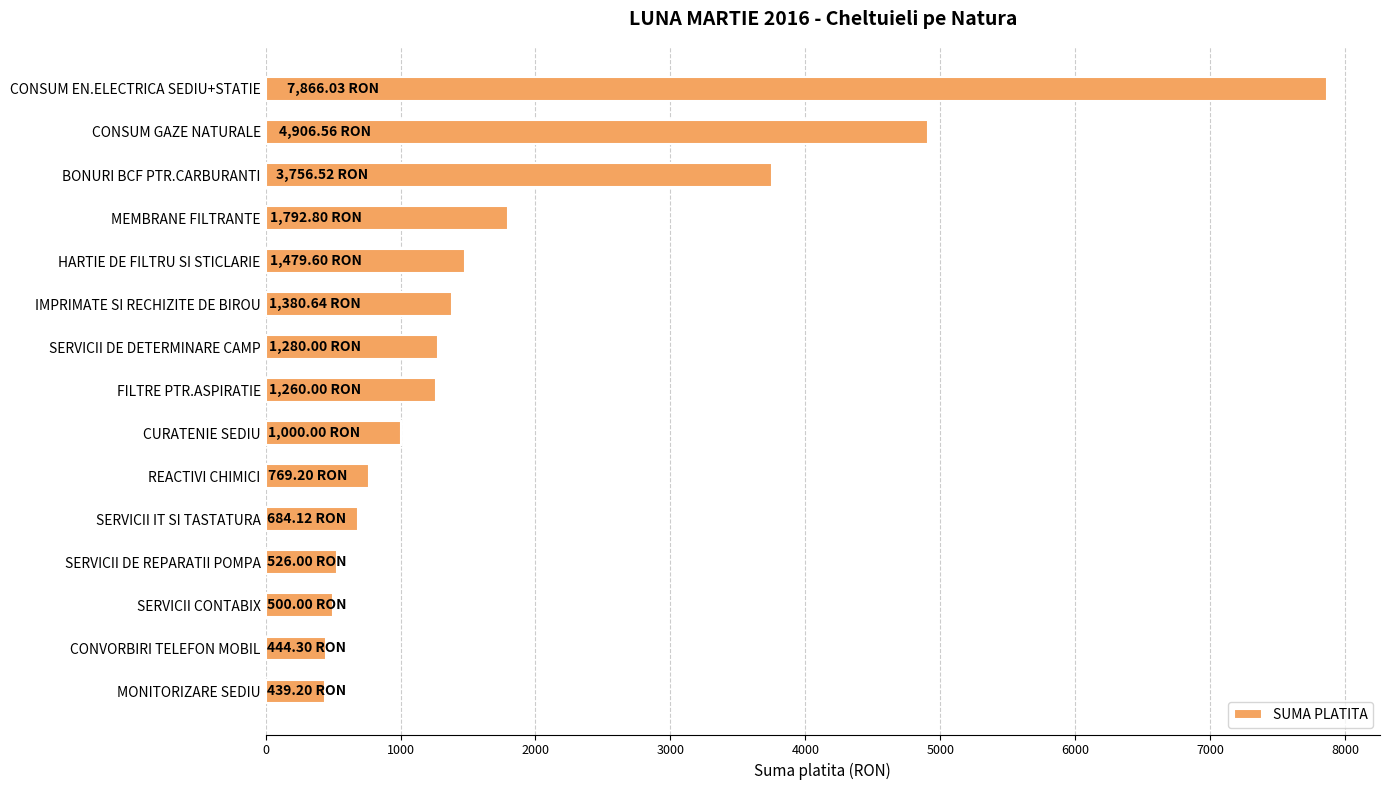

What is the difference between the maximum and minimum values?

7426.8